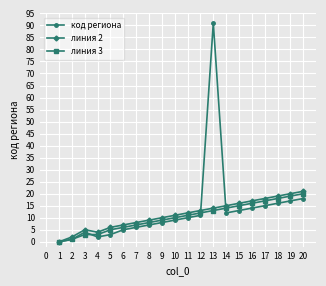

List the labels in order of код региона value, smallest first.

1, 2, 4, 5, 3, 6, 7, 8, 9, 10, 11, 12, 14, 15, 16, 17, 18, 19, 20, 13